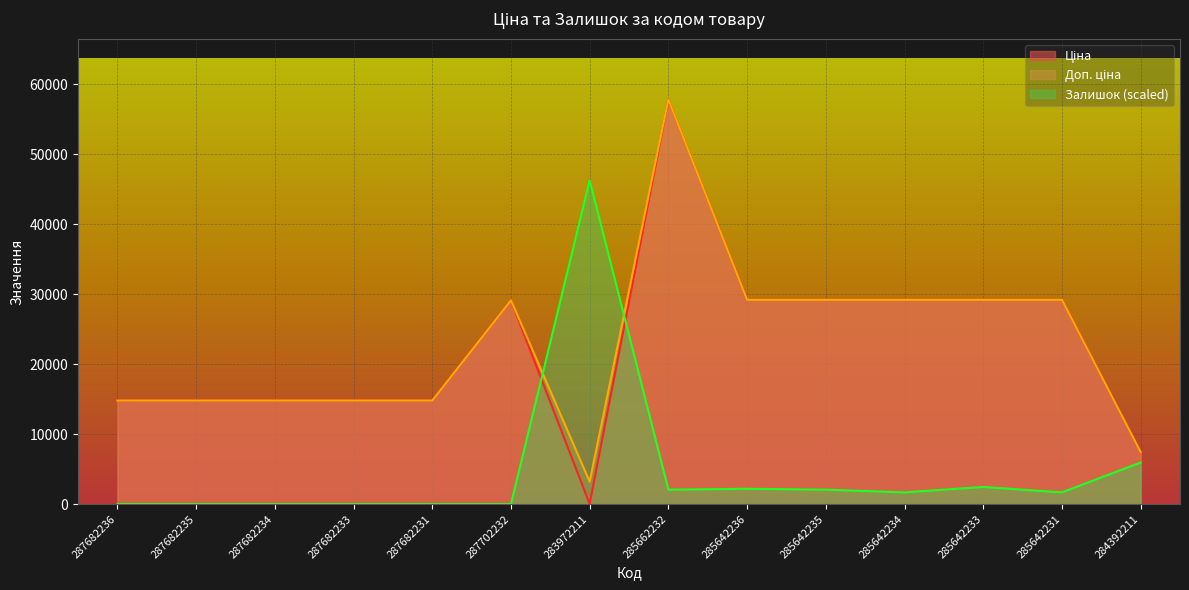

What is the difference between the maximum and minimum values in the Ціна series?

57794.2